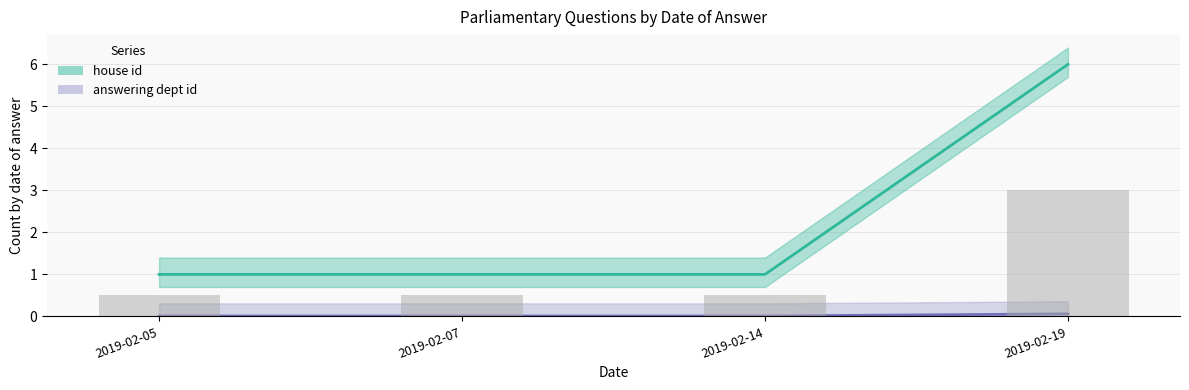

Reading left to right, extract all data points from this chart.

house id: 2019-02-05=1.0	2019-02-07=1.0	2019-02-14=1.0	2019-02-19=6.0
answering dept id: 2019-02-05=0.0	2019-02-07=0.0	2019-02-14=0.0	2019-02-19=0.1